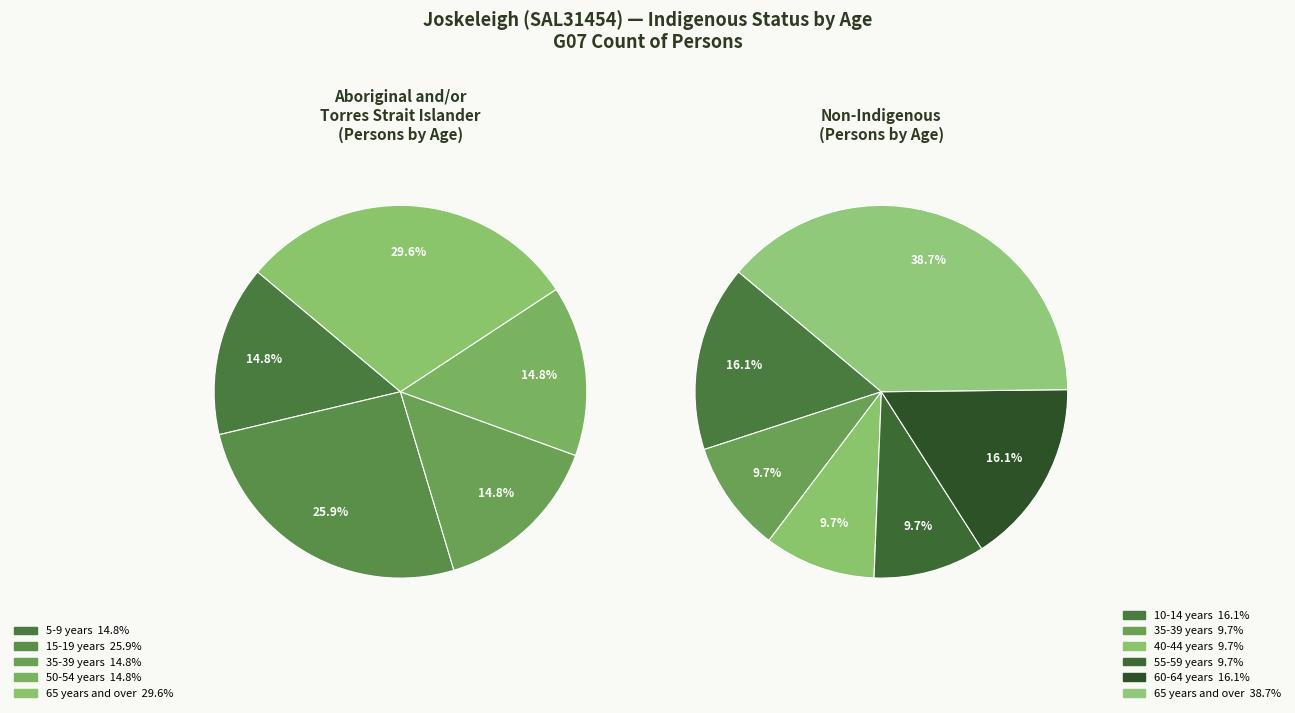

How much of the chart is everything except 20-24 years?

100.0%